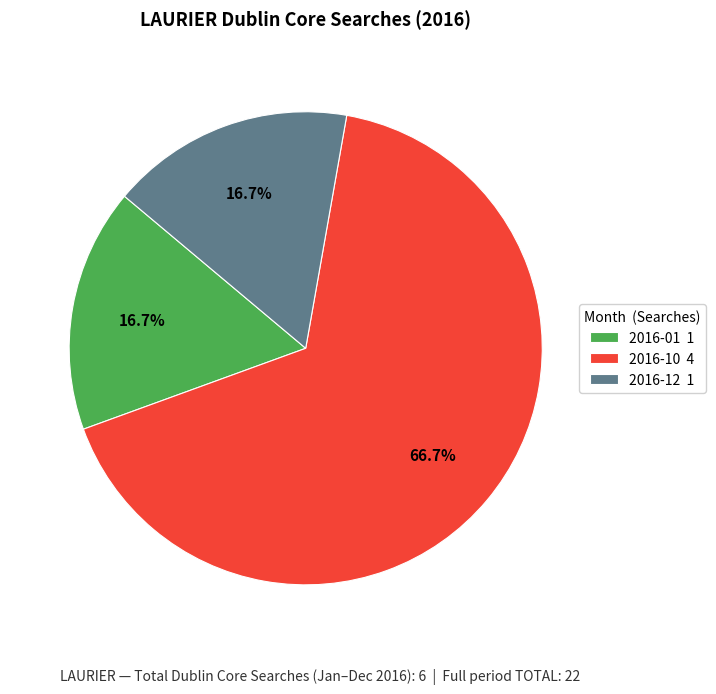

Between 2016-01 1 and 2016-10 4, which is larger?

2016-10 4